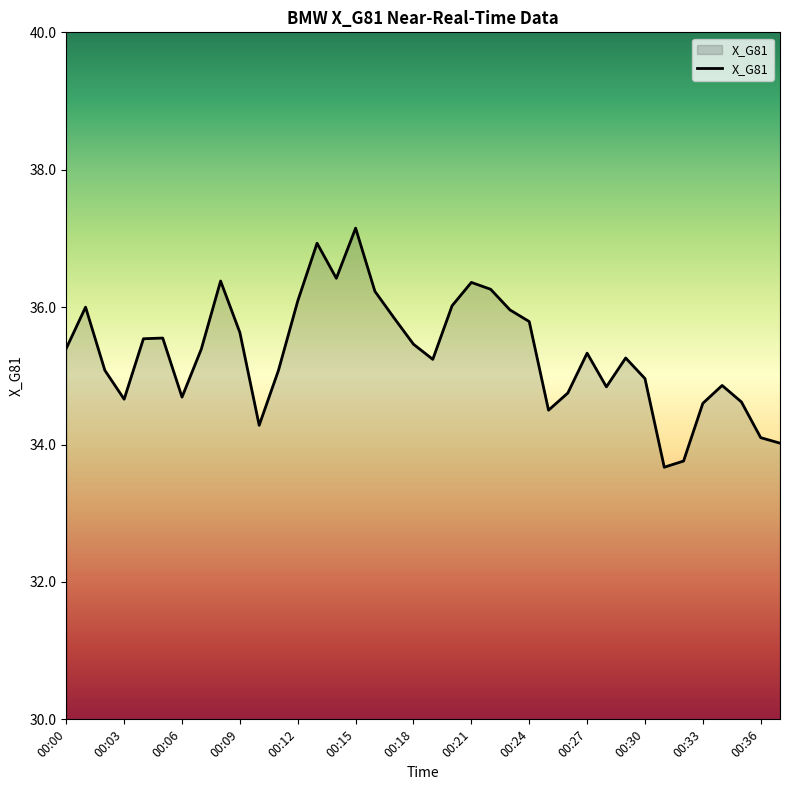

What is the difference between the second highest and second lowest values?

3.2